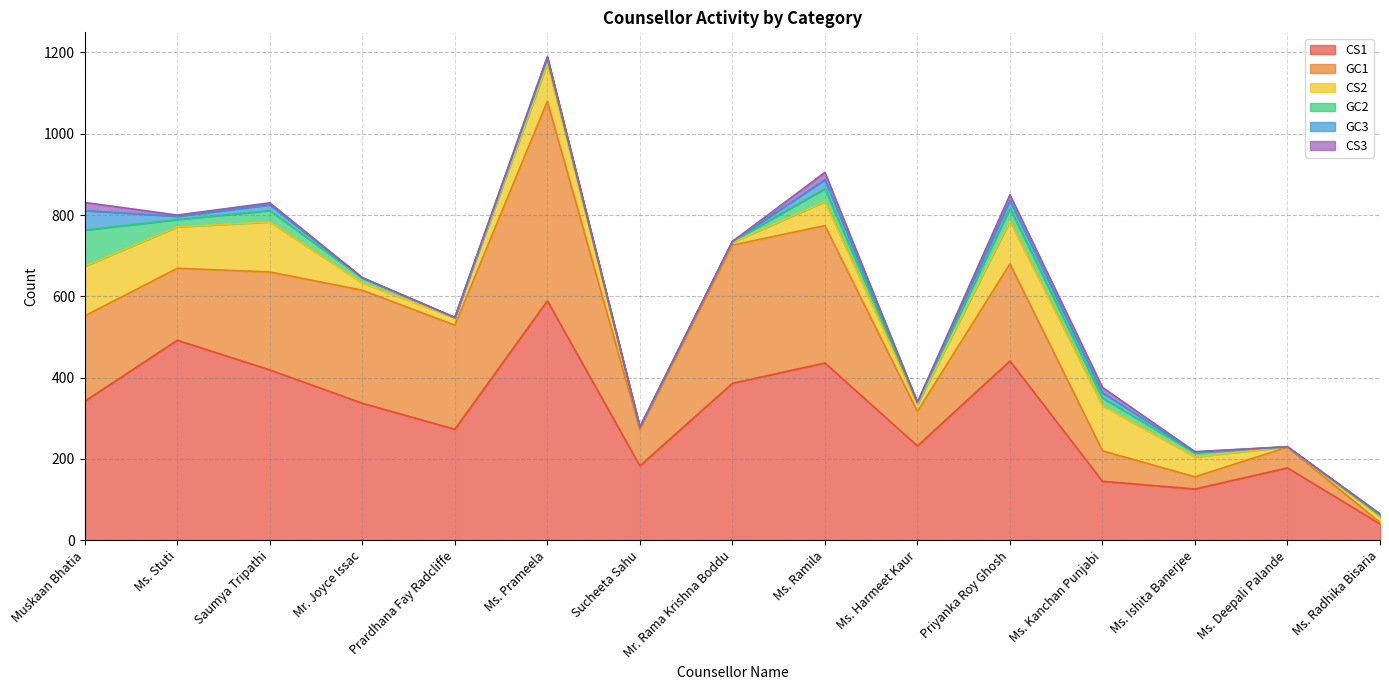

What is the total value across all series at Ms. Stuti?

800